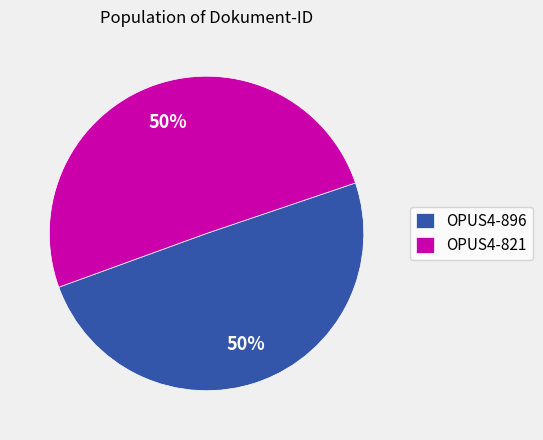

Do OPUS4-896 and OPUS4-821 together represent more than half of the pie?

Yes